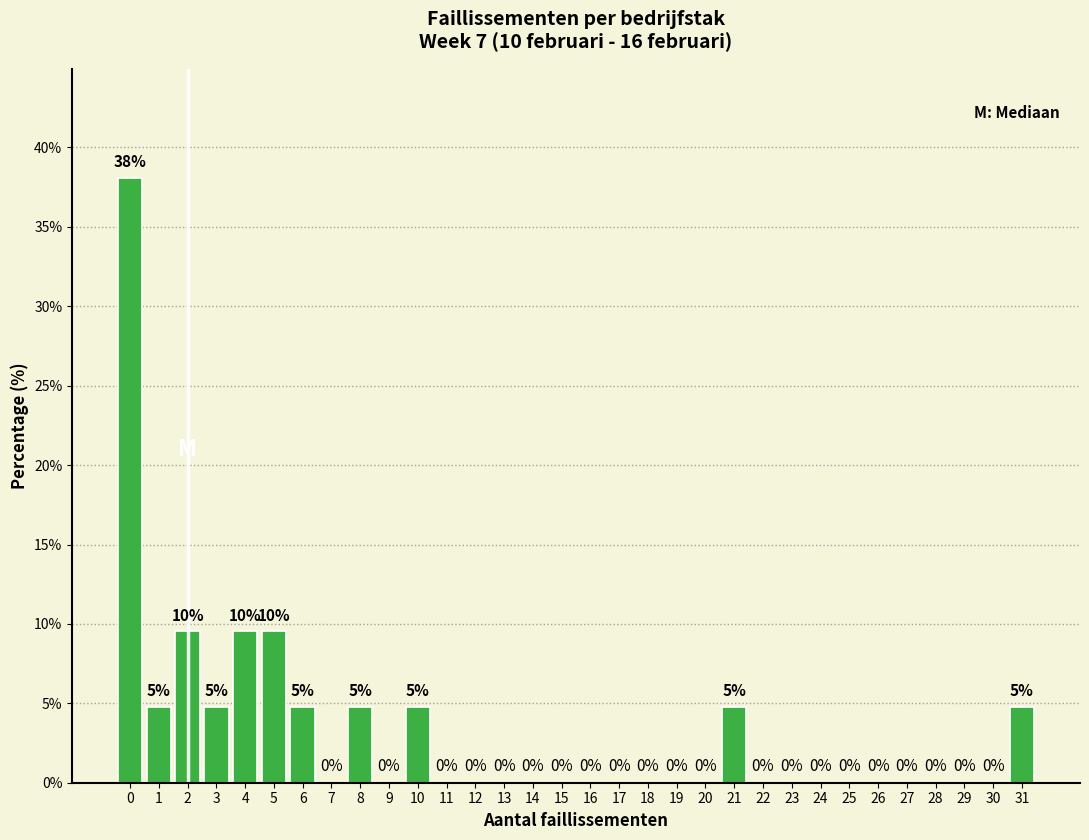

Which range on the x-axis has the tallest bar?

-0.5 to 0.5